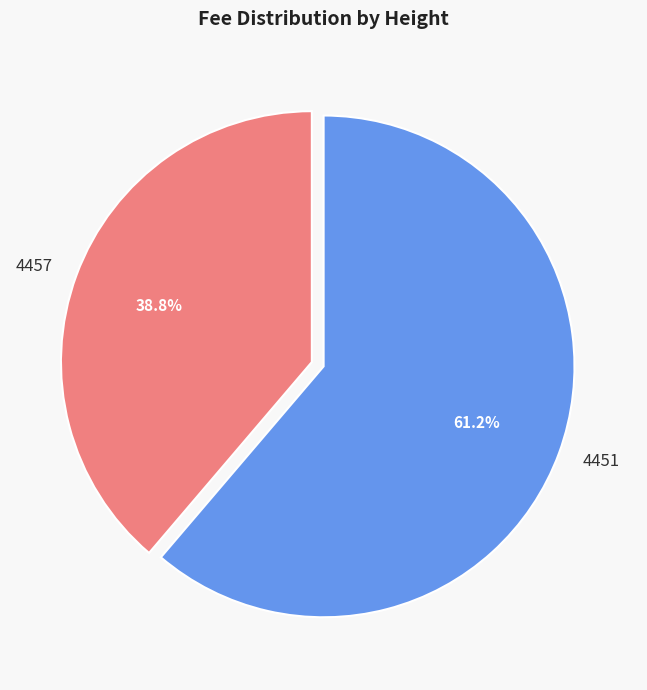

To the nearest percent, what is the combined percentage of 4451 and 4457?

100%